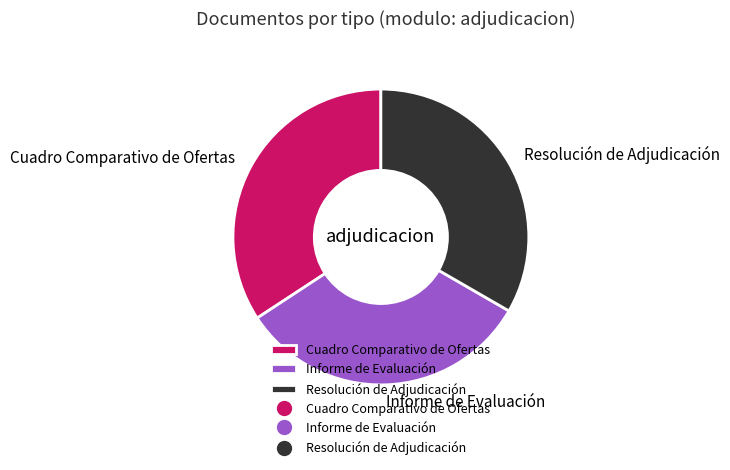

Which has a higher value, Cuadro Comparativo de Ofertas or Resolución de Adjudicación?

Cuadro Comparativo de Ofertas